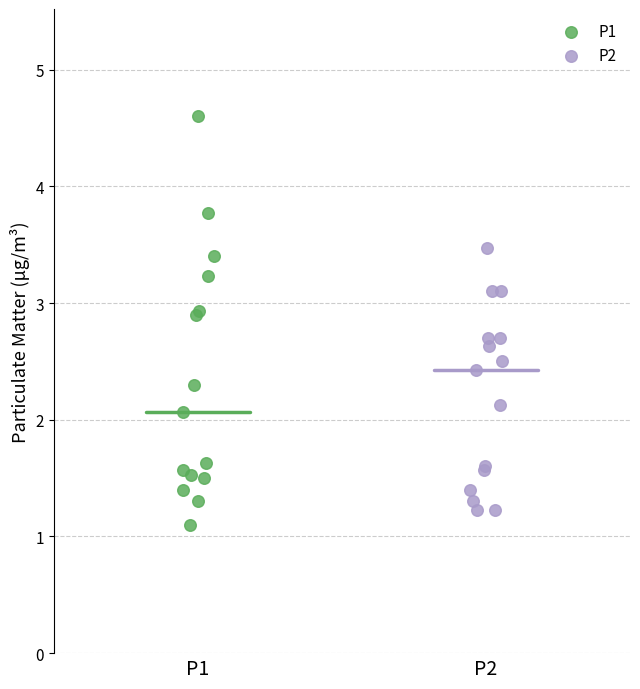

Which series contains the highest Y value?

P1